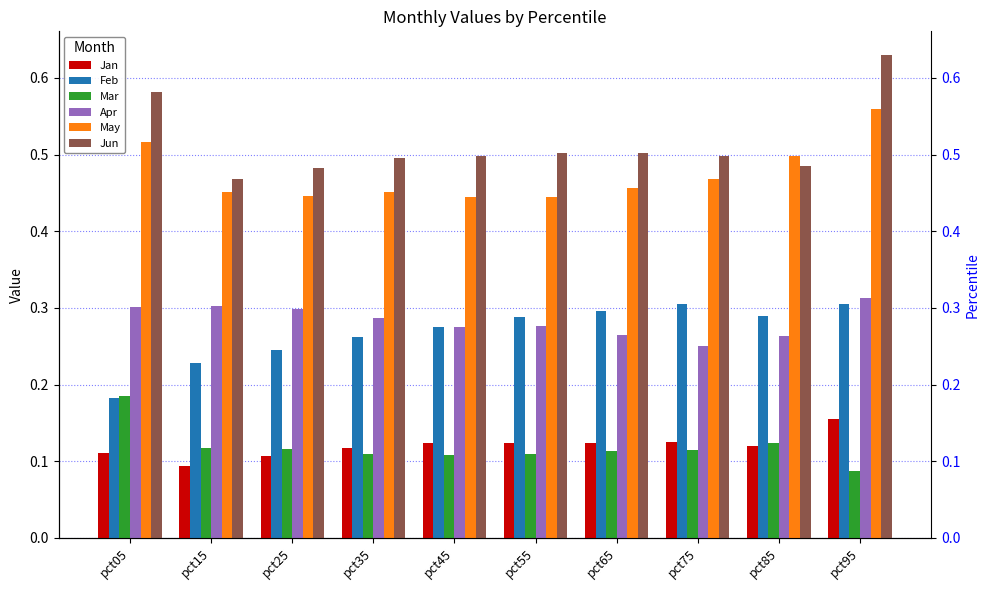

At which label does May reach its peak?

pct95